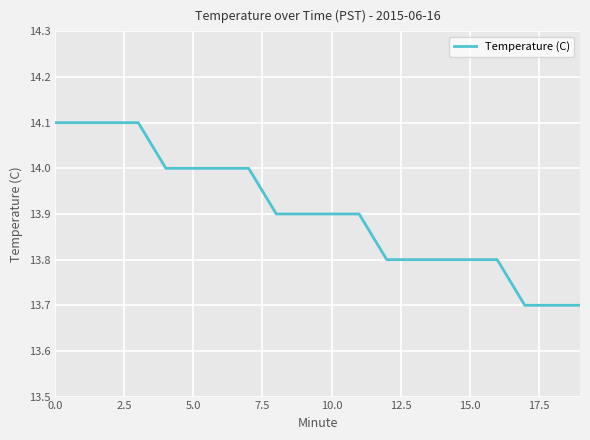

What is the minimum value shown in the chart?

13.7